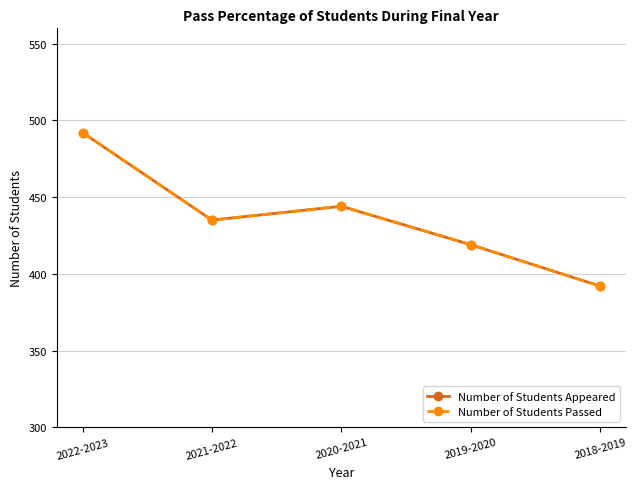

What is the difference between the second highest and minimum values in the Number of Students Passed series?

52